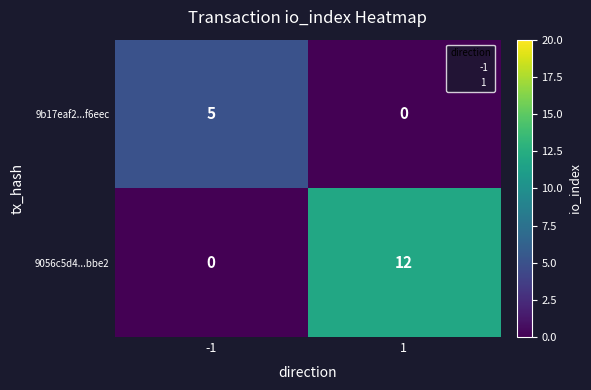

What is the total value across all series at -1?

5